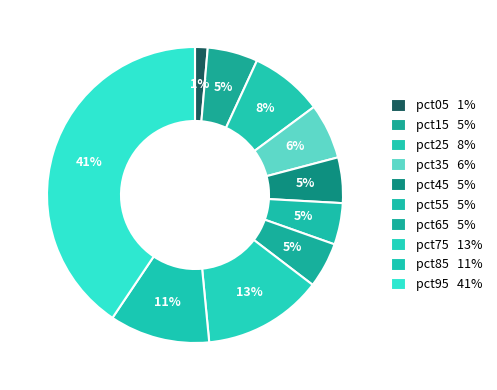

How much of the chart is everything except pct15?

94.5%